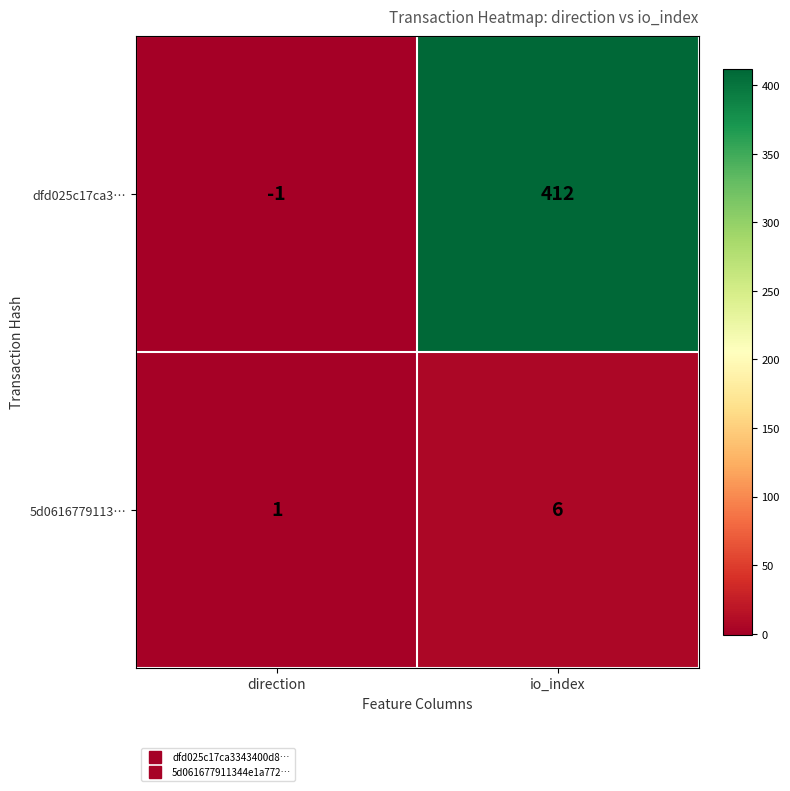

At which label does dfd025c17ca3… reach its minimum?

direction